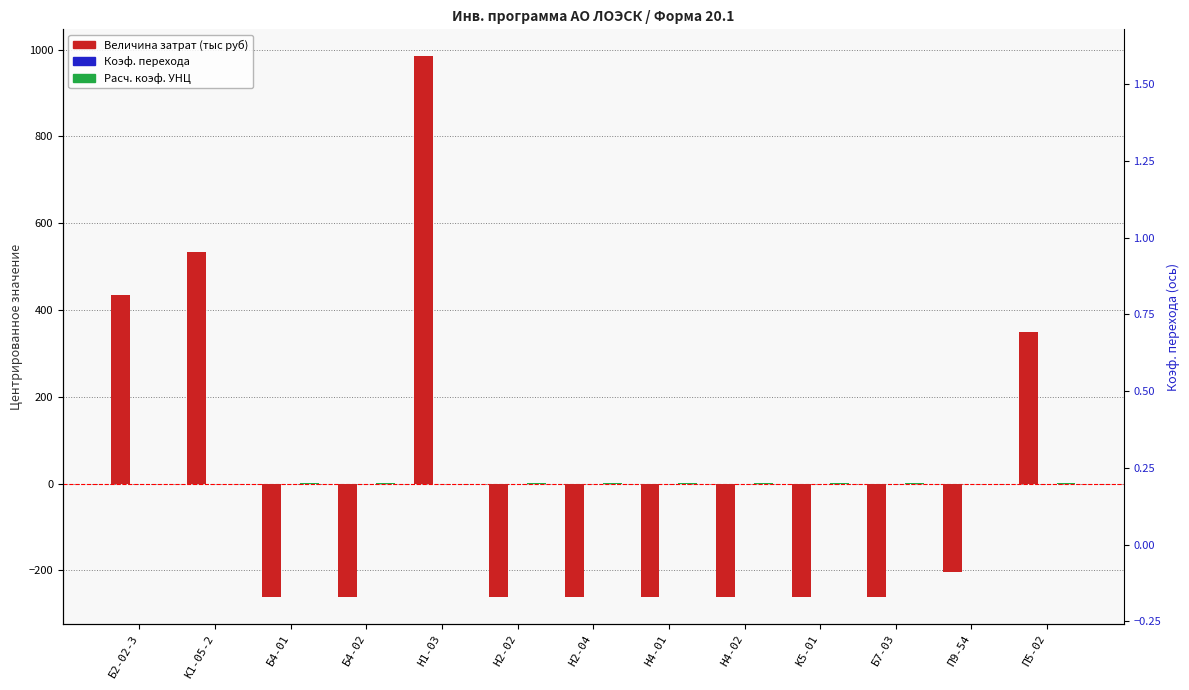

What is the label of the 11th bar from the left?

Б7-03